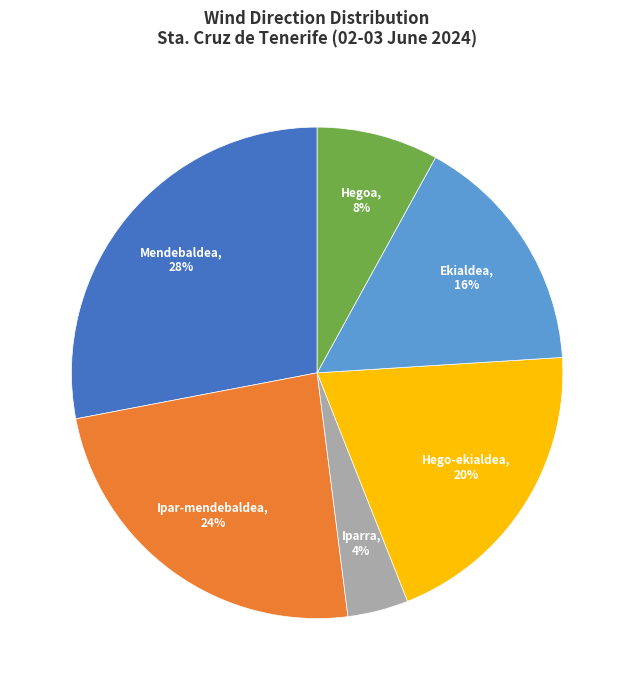

Does any single category account for the majority?

No